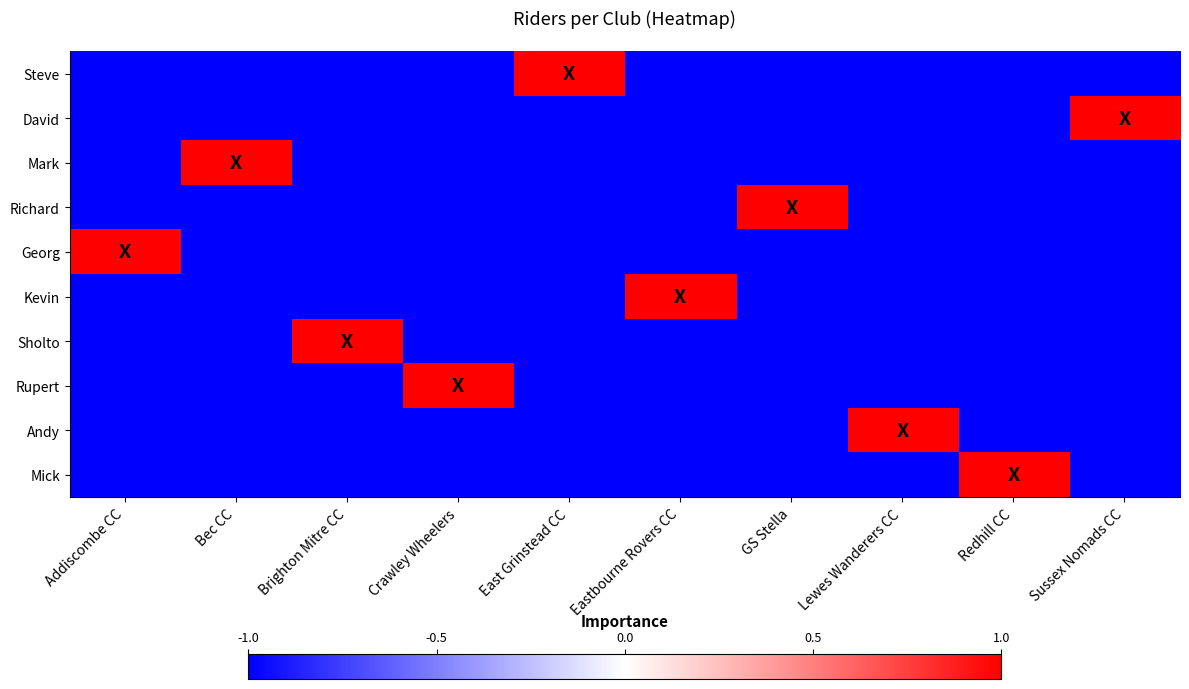

Which category has the lowest value across all series?

Addiscombe CC